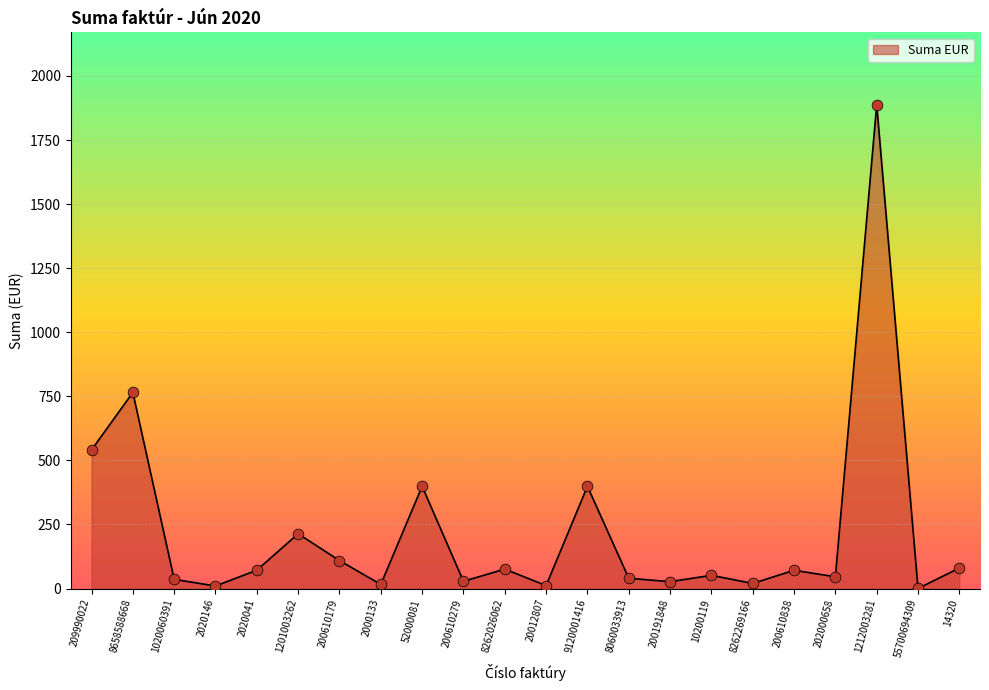

What is the ratio of the value at 1201003262 to the value at 2000133?

13.3